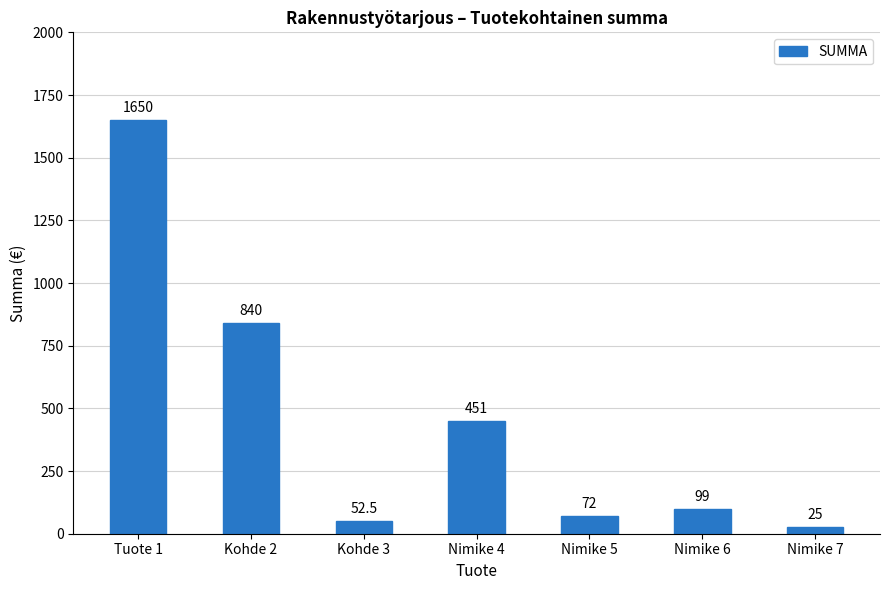

What is the label of the 5th bar from the right?

Kohde 3